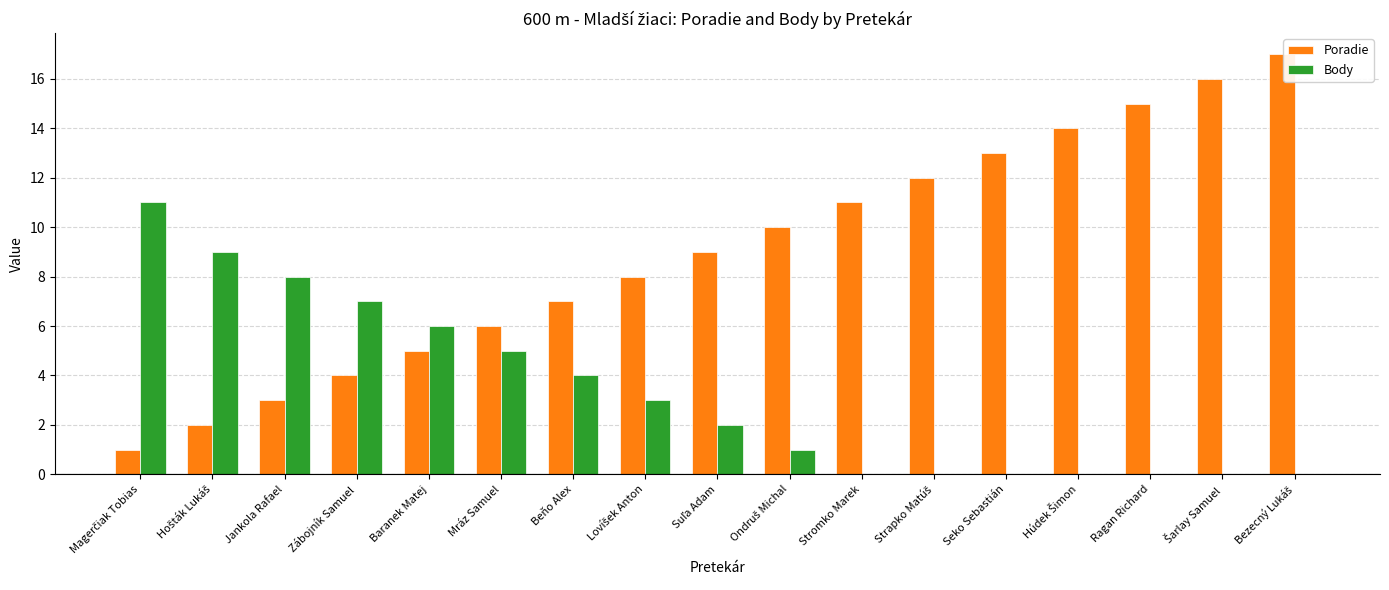

Which series has the largest total across all categories?

Poradie